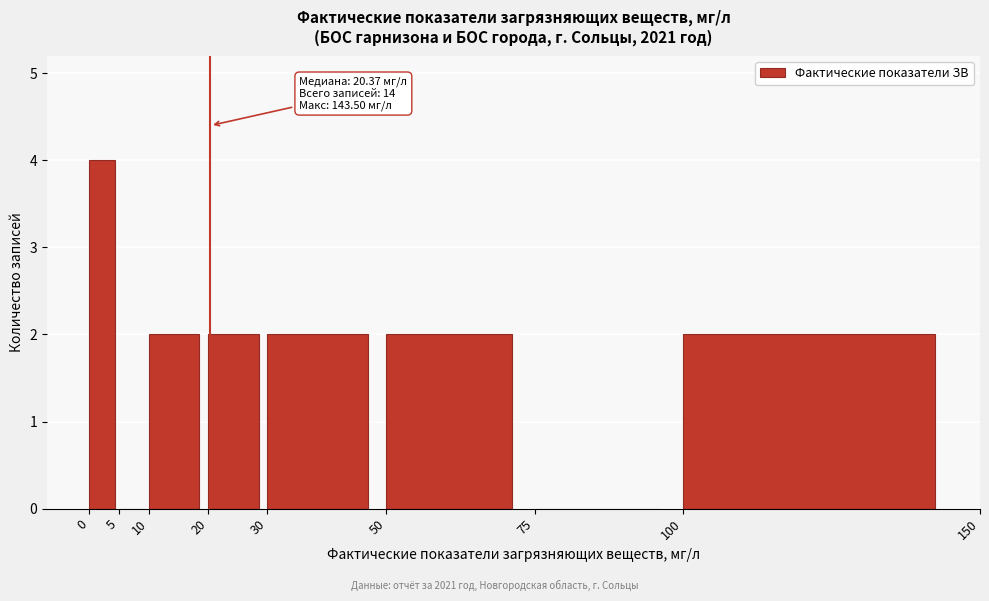

Over which range of the x-axis is the bar tallest?

0 to 5